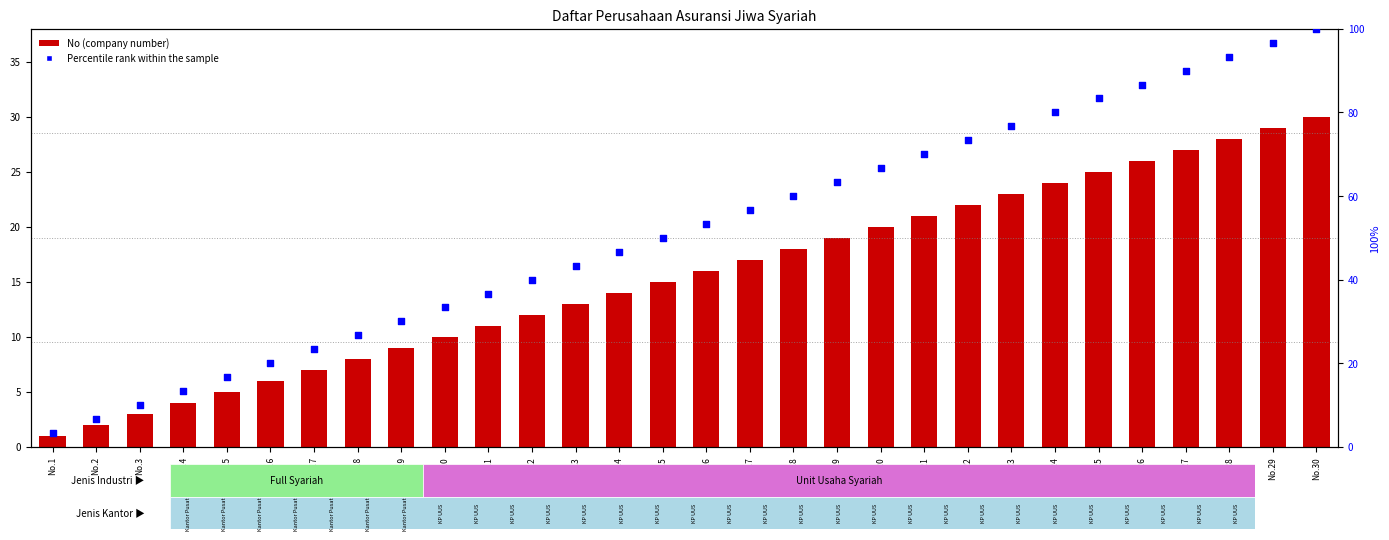

Which series reaches the minimum Y coordinate?

No (company number)